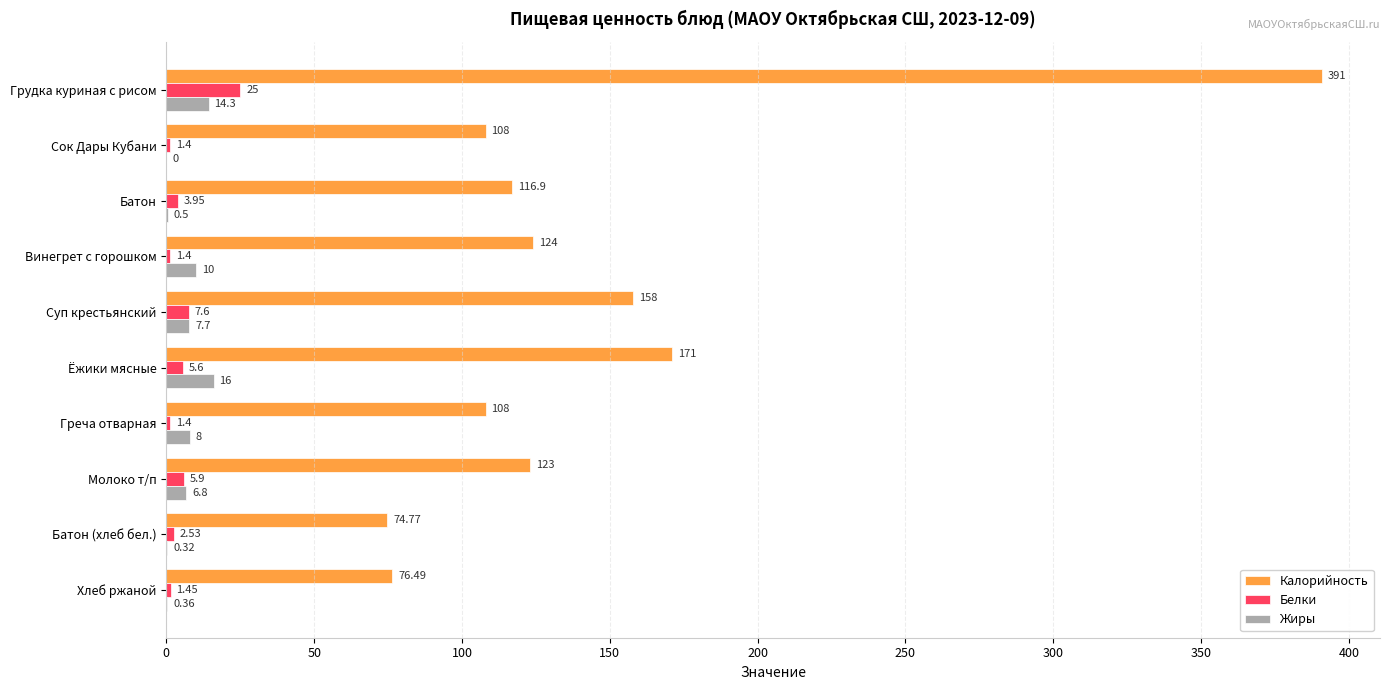

What is the sum of all Жиры values?

64.0